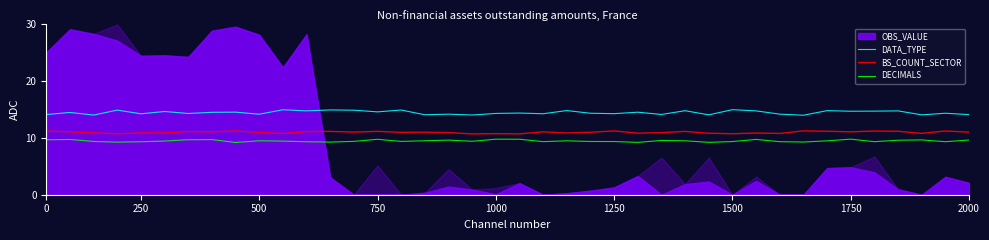

True or false: DATA_TYPE and BS_COUNT_SECTOR cross at least once.

False